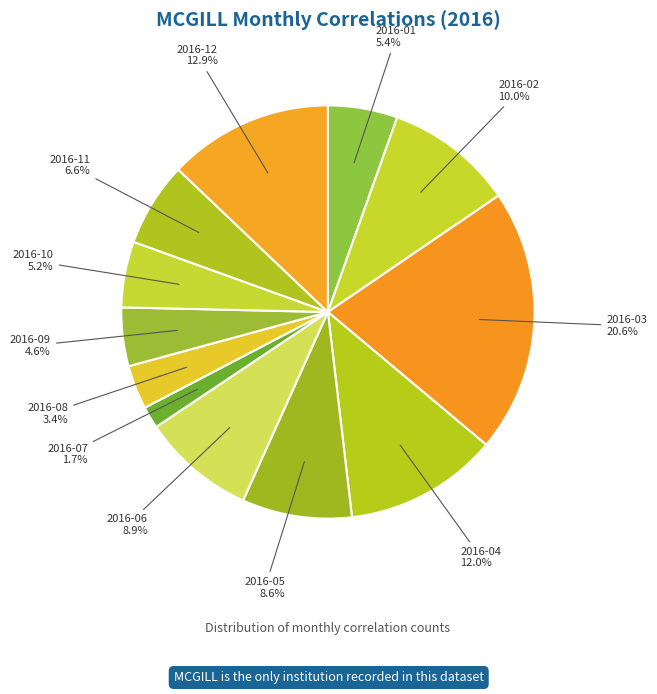

Does 2016-12 account for over 50% of the chart?

No